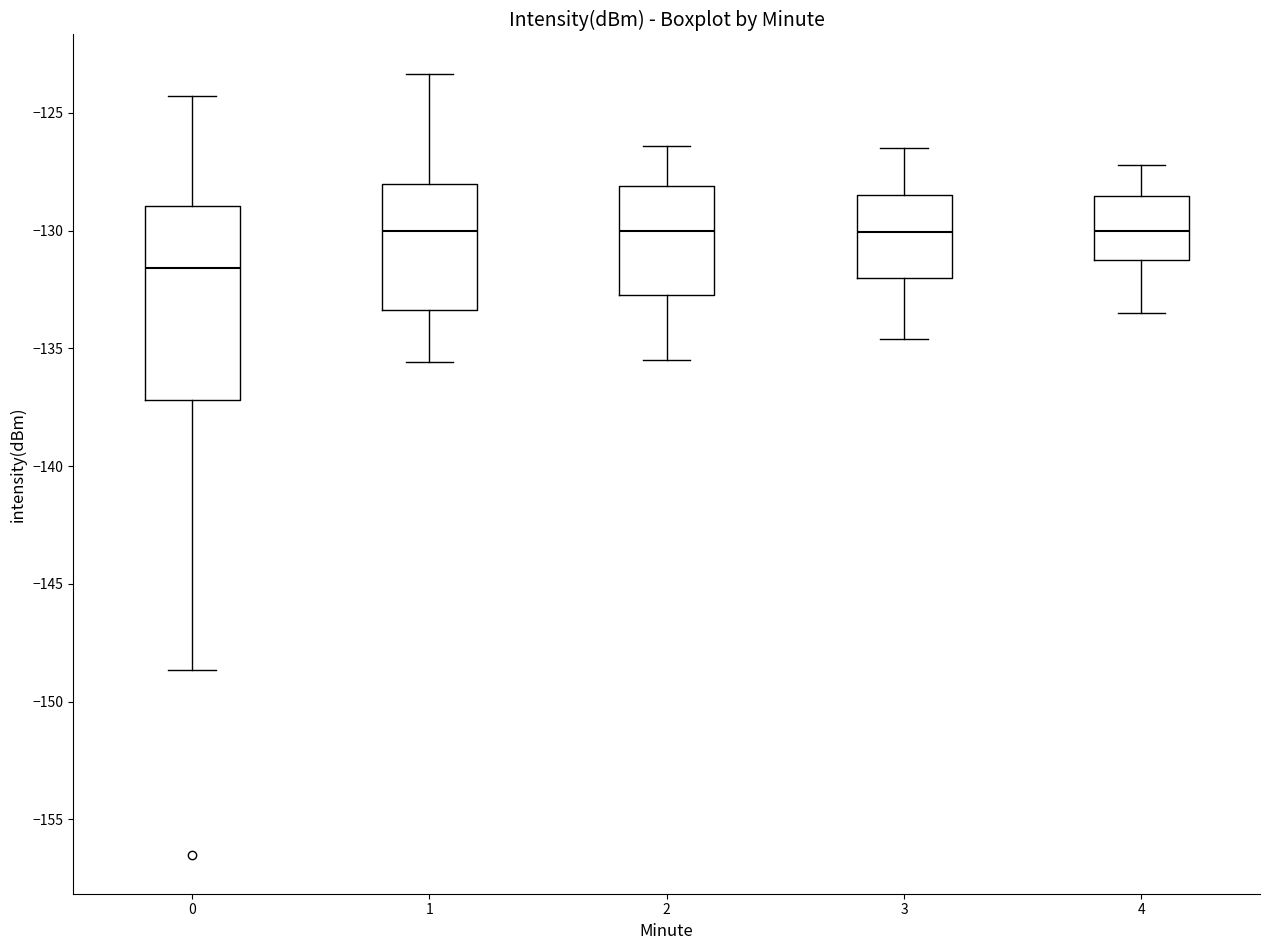

Which box is the tallest, from its lower edge to its upper edge?

0